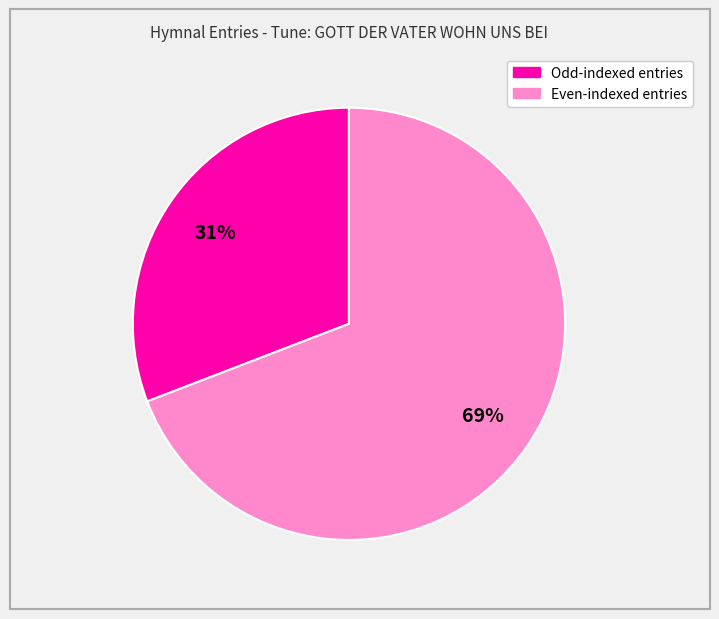

To the nearest percent, what is the average slice percentage?

50%